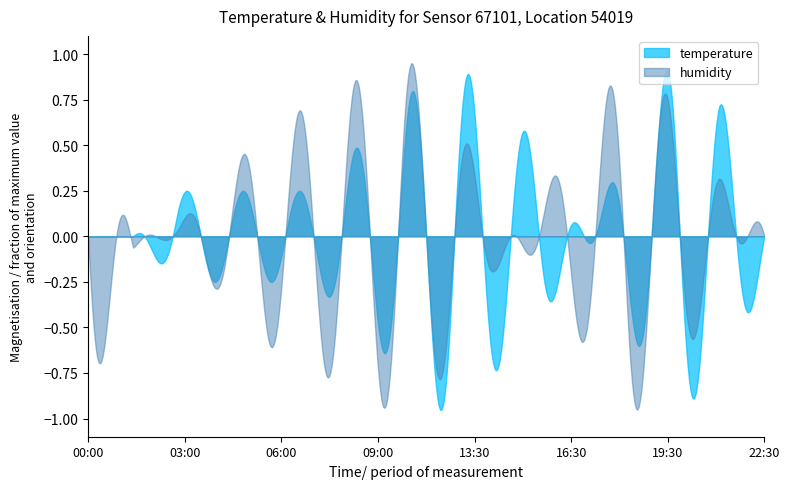

In humidity, how many points are higher than both neighbors (excluding endpoints)?

14